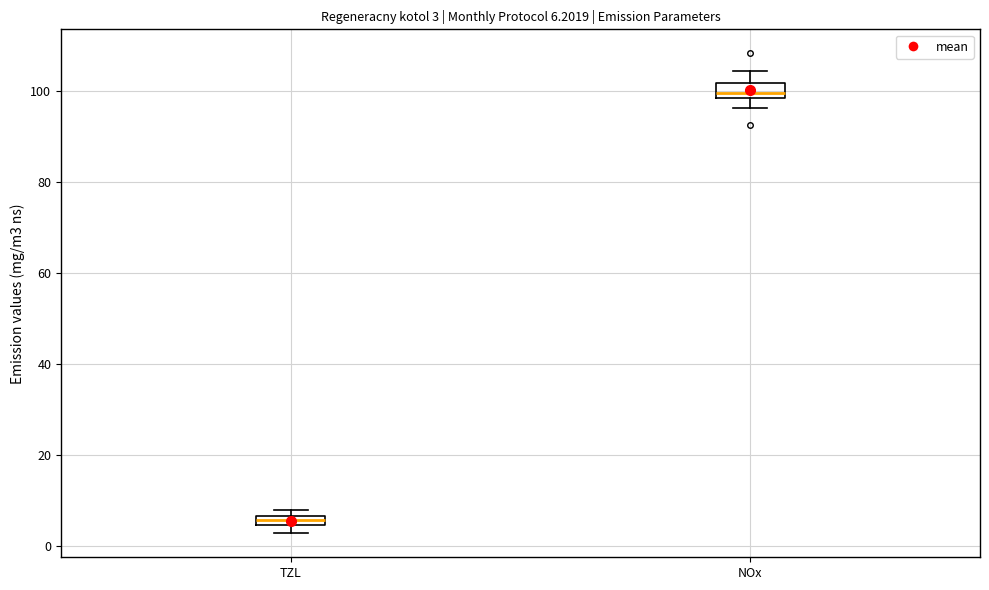

Which box's median line is the highest?

NOx